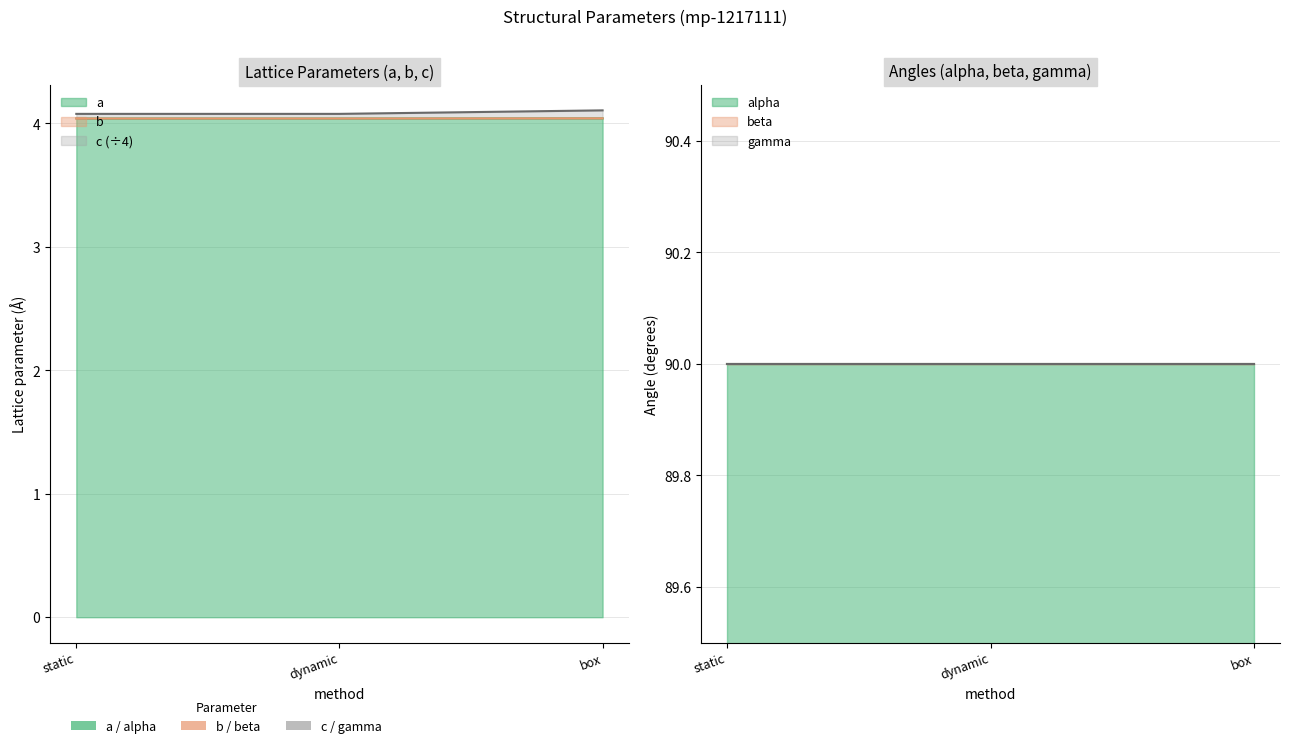

What is the label of the 2nd point from the right?

dynamic